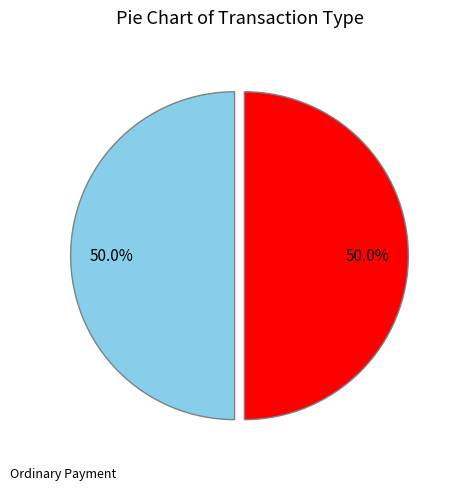

Rank the categories by value from lowest to highest.

Reward Recipient Assignment, Ordinary Payment